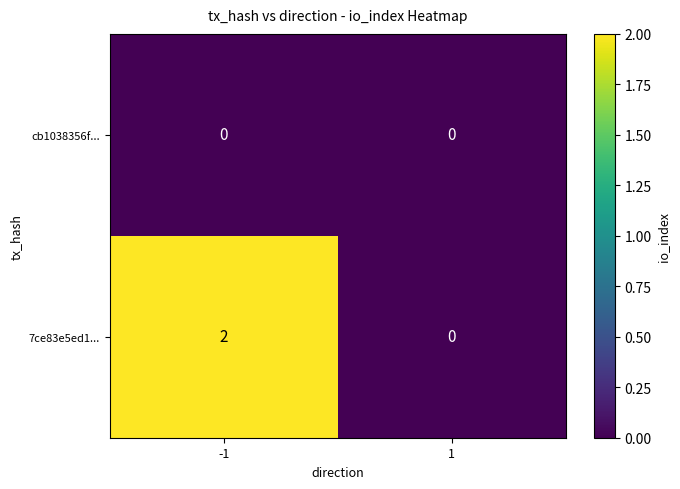

Reading left to right, transcribe all the data shown in this chart.

cb1038356f...: -1=0	1=0
7ce83e5ed1...: -1=2	1=0